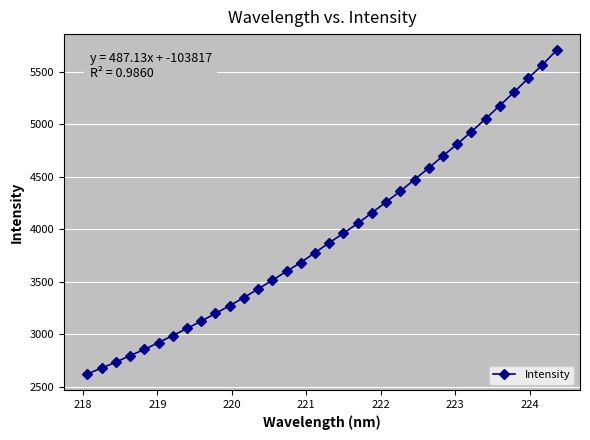

What is the average value?

3941.7